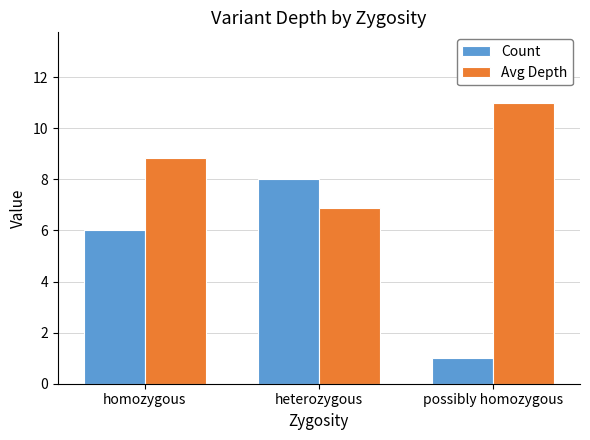

Rank the series by their maximum value, from highest to lowest.

Avg Depth, Count